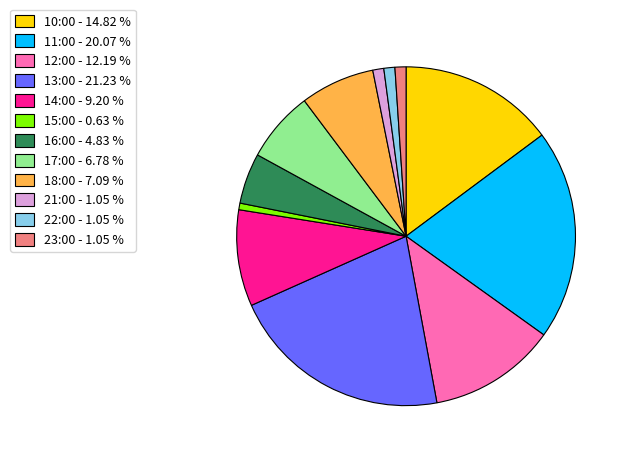

How many segments does this pie chart have?

12